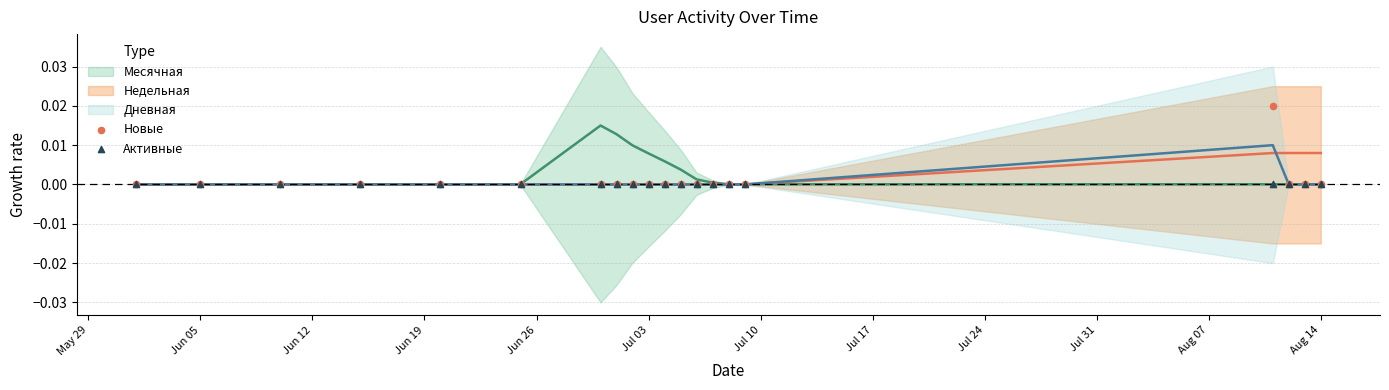

Which series reaches the maximum Y coordinate?

Новые